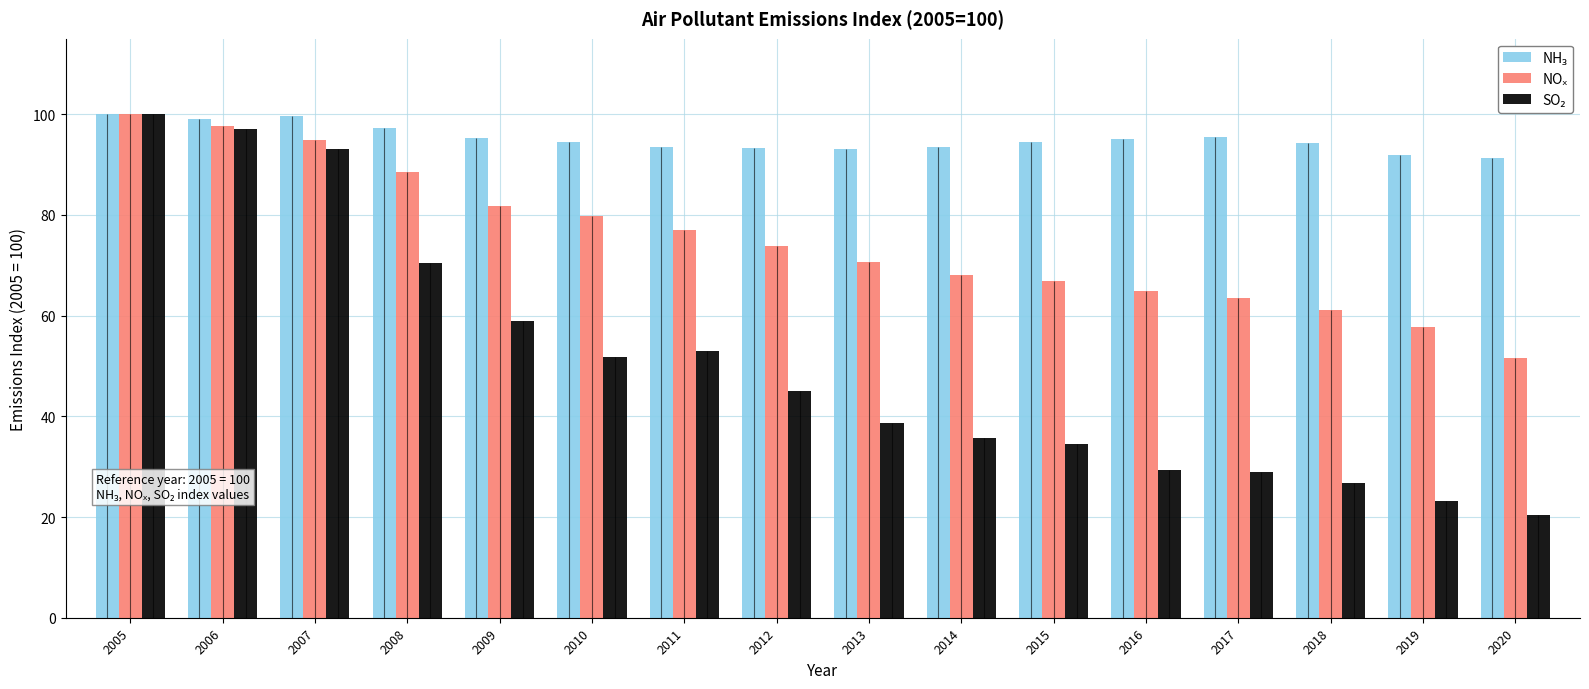

At 2020, list the series in order from largest to smallest.

NH₃, NOₓ, SO₂